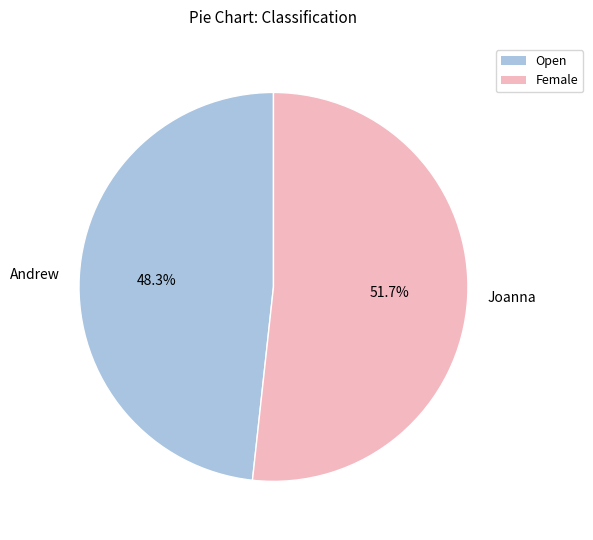

Count the number of slices in the pie.

2